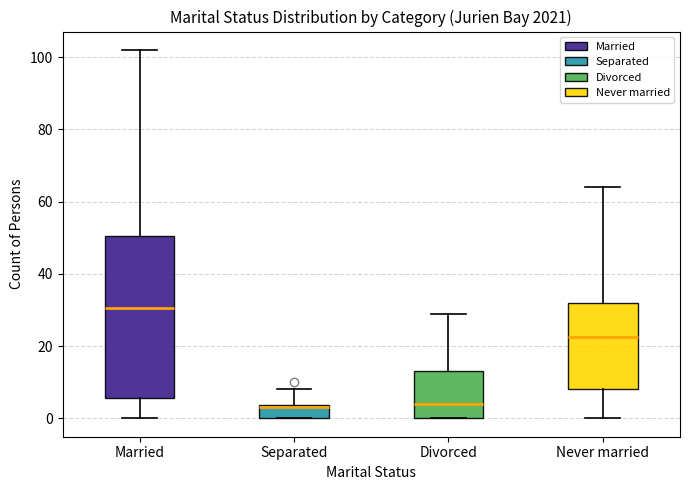

Reading left to right, transcribe this box plot: for each box, give where its median line is, the range the box spans, and where its two whiskers end, as read against the y-axis. The values are not printed on the chart, so give them approximately, as read against the axis.

Married: median 30, box 6 to 50, whiskers 0 to 102
Separated: median 4 (just below the box's upper edge), box 0 to 4, whiskers 0 to 8
Divorced: median 4, box 0 to 14, whiskers 0 to 30
Never married: median 22, box 8 to 32, whiskers 0 to 64